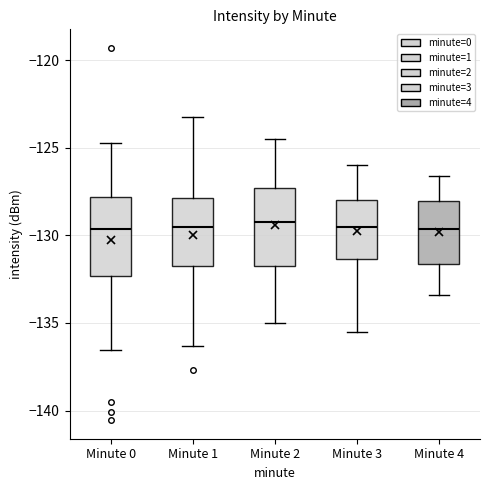

Reading left to right, read every box against the y-axis: the position of its median line, the range the box covers, and the ends of its whiskers. The values are not printed on the chart, so give them approximately, as read against the axis.

Minute 0: median -129.5, box -132.5 to -128.0, whiskers -136.5 to -124.5
Minute 1: median -129.5, box -131.5 to -128.0, whiskers -136.5 to -123.5
Minute 2: median -129.0, box -131.5 to -127.5, whiskers -135.0 to -124.5
Minute 3: median -129.5, box -131.5 to -128.0, whiskers -135.5 to -126.0
Minute 4: median -129.5, box -131.5 to -128.0, whiskers -133.5 to -126.5